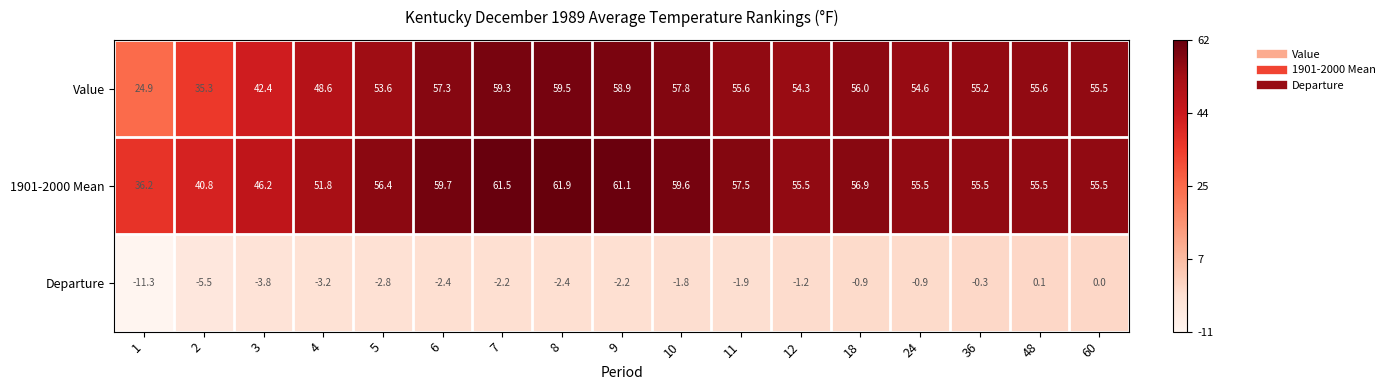

At 4, list the series in order from largest to smallest.

1901-2000 Mean, Value, Departure